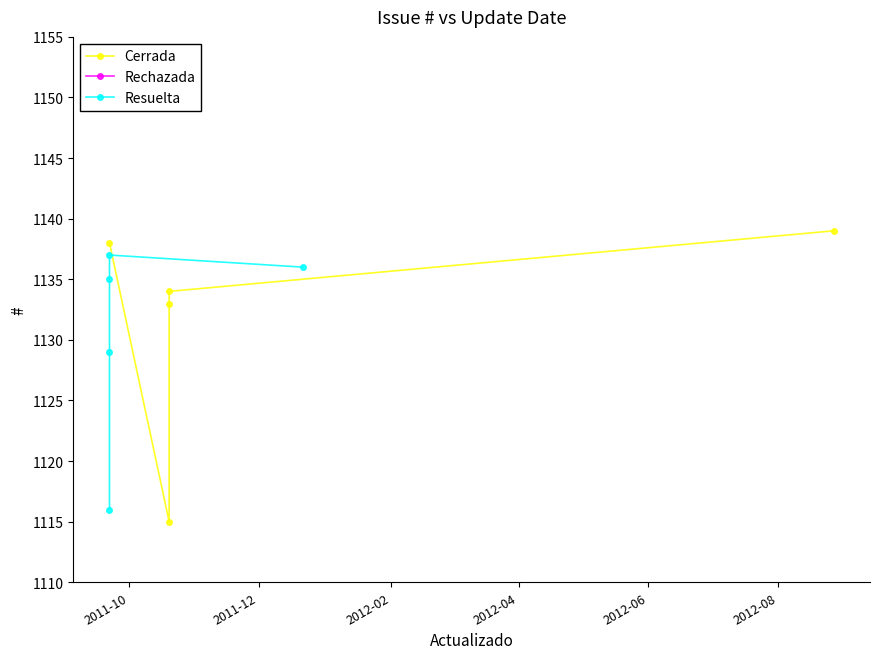

Which series ends up on top after the final intersection of Resuelta and Cerrada?

Cerrada